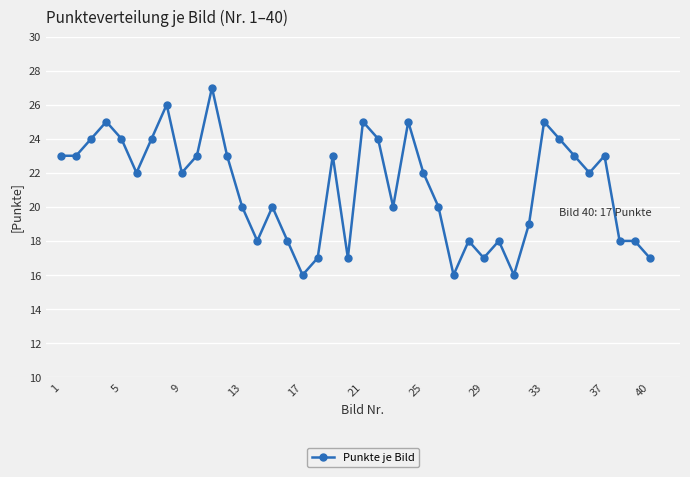

What is the sum of all values?

845